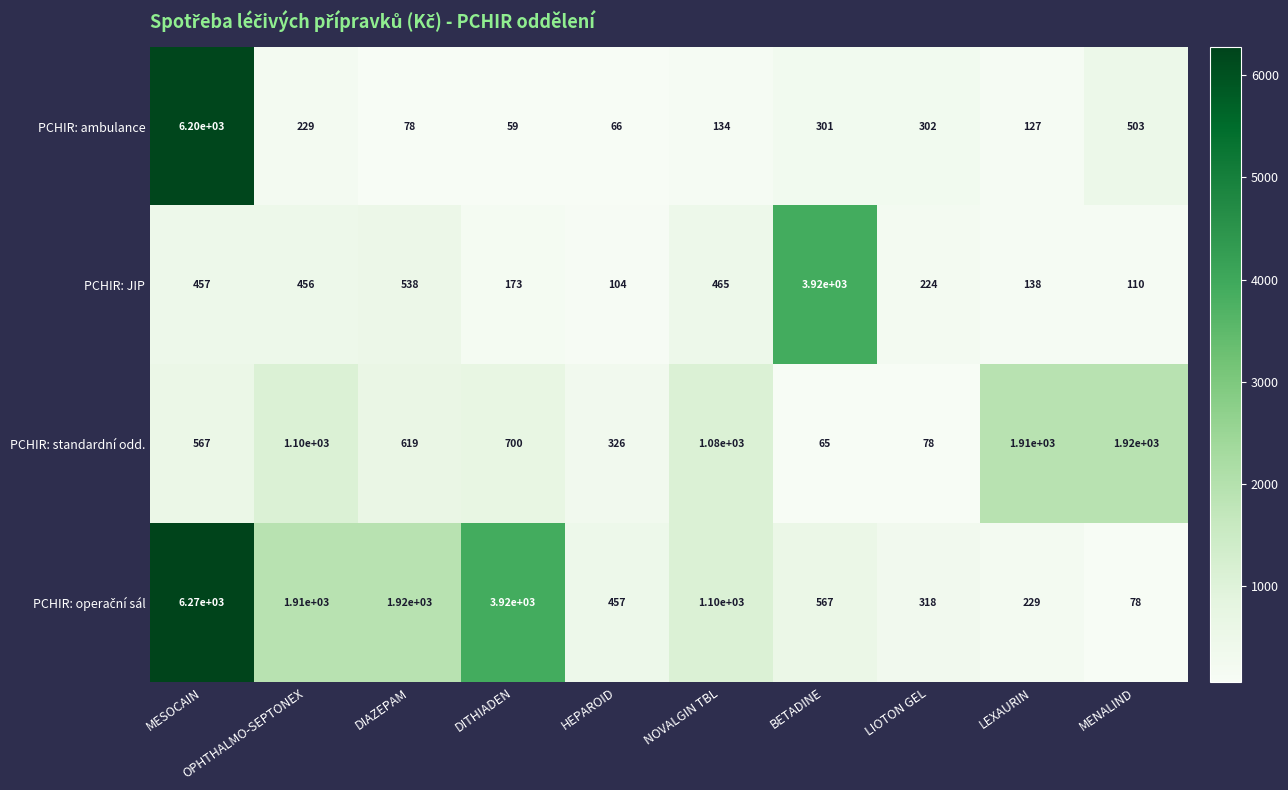

How many data points does each series have?

10